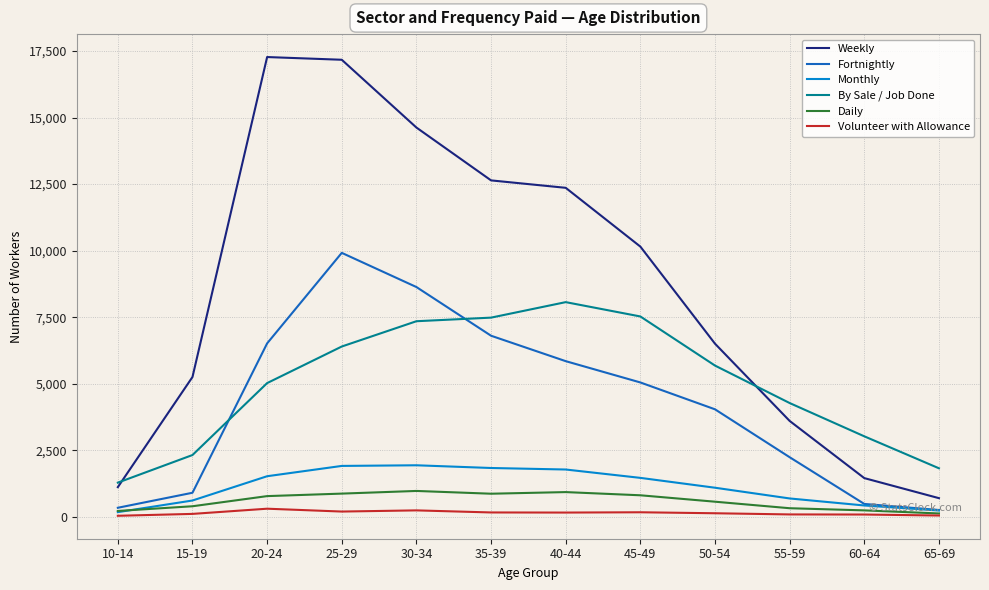

At which category is the sum across all series the highest?

25-29